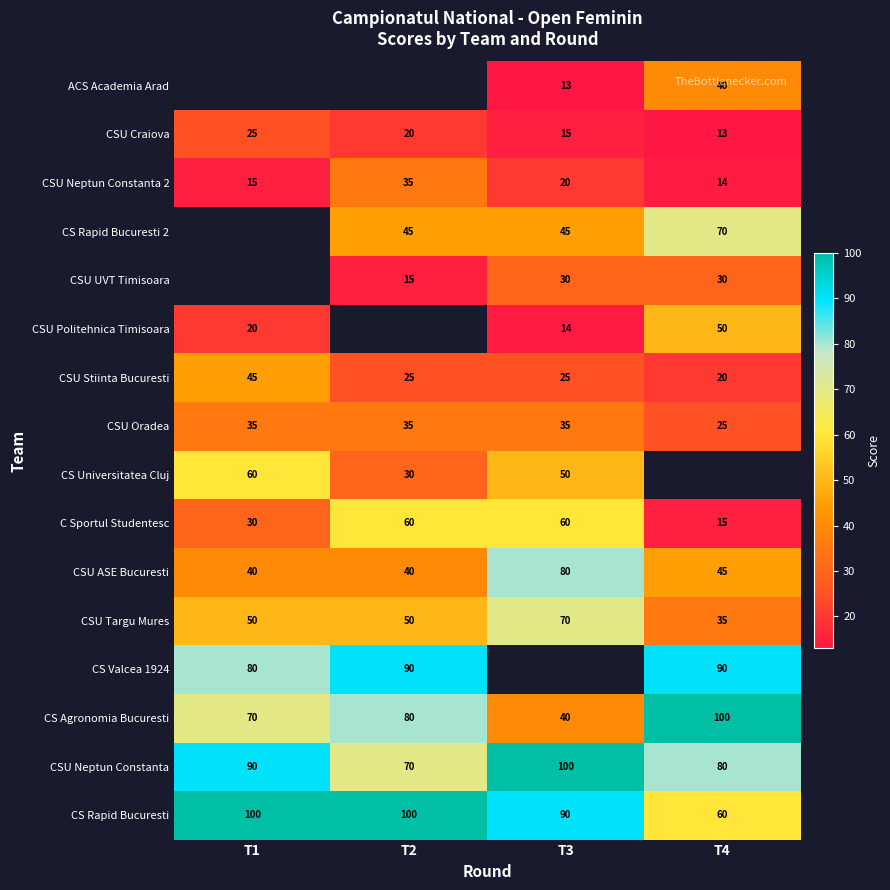

What is the sum of the CSU Stiinta Bucuresti values at T3 and T2?

50